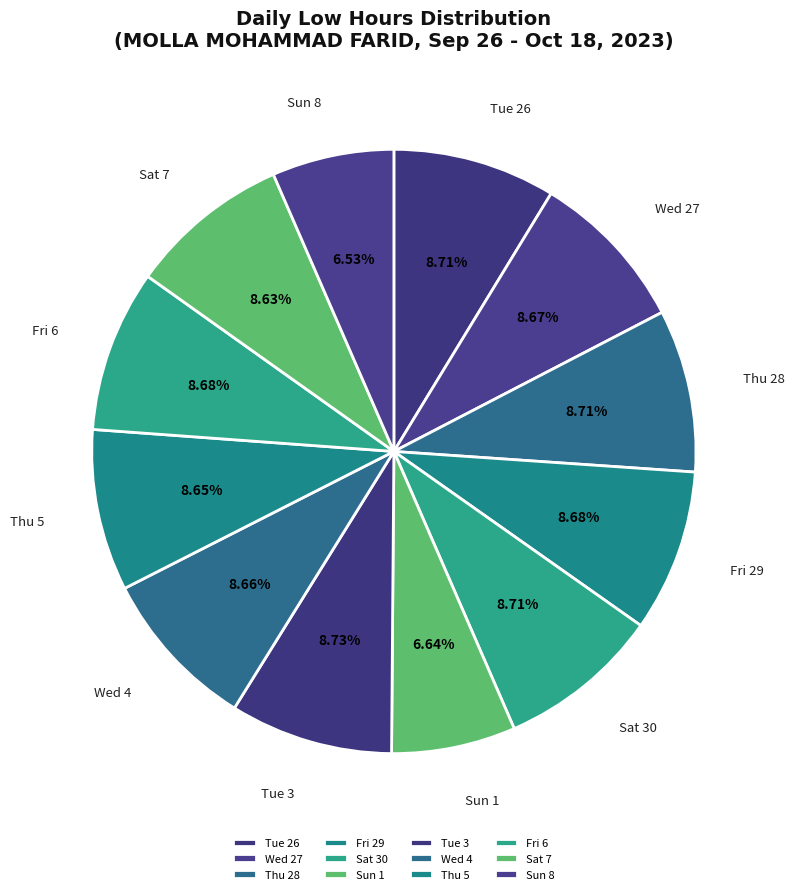

Is there any slice that represents more than half of the pie?

No